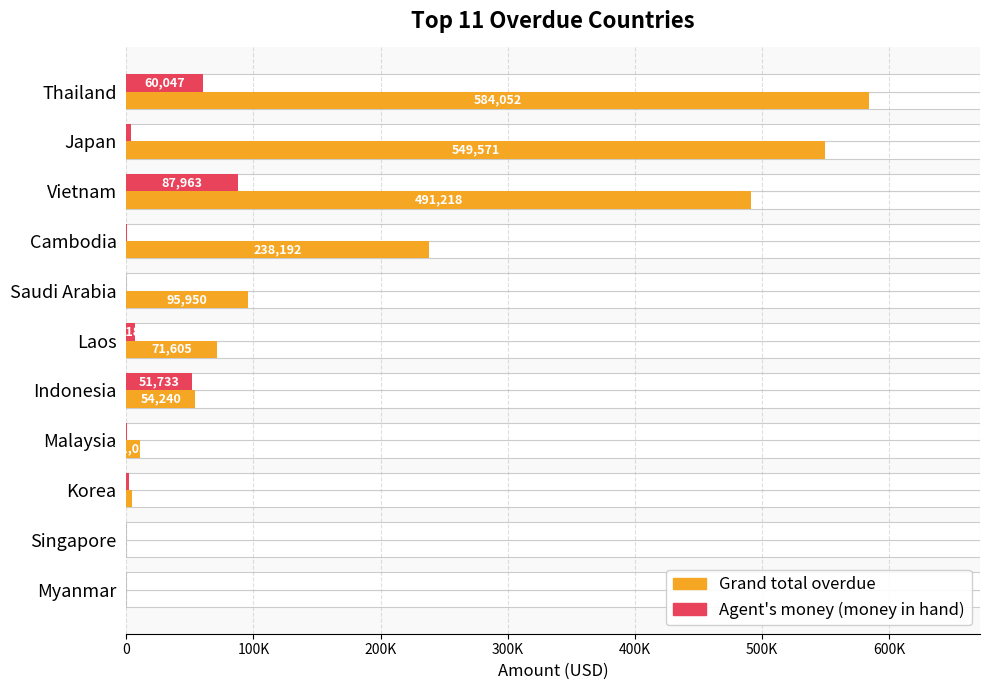

What is the difference between the maximum and minimum values in the Agent's money (money in hand) series?

87962.7